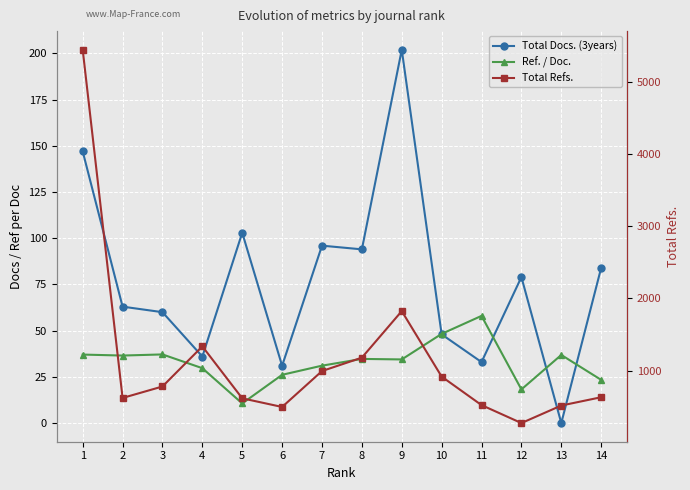

At which category does the chart reach its peak across all series?

1